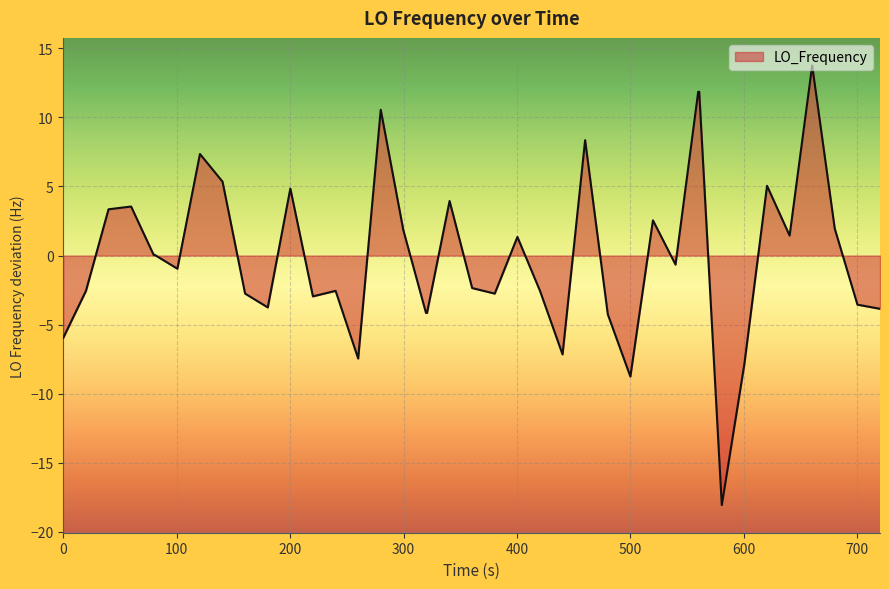

What is the minimum value shown in the chart?

-18.1